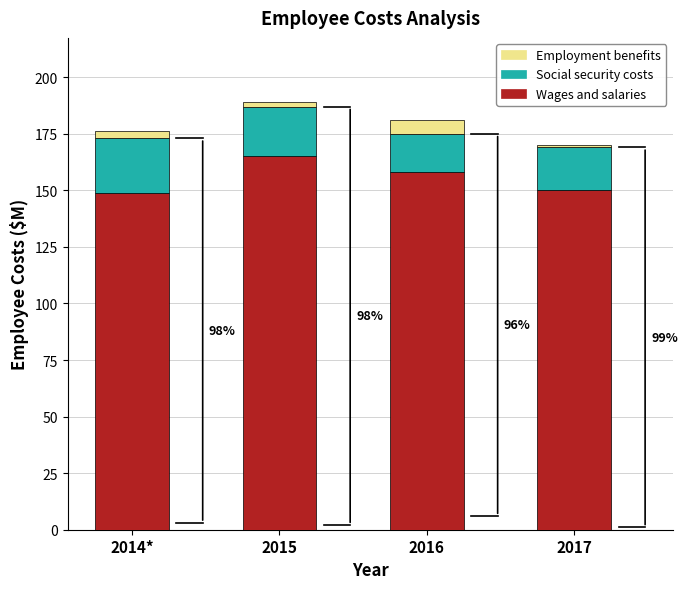

What is the difference between the second highest and second lowest values in the Wages and salaries series?

8